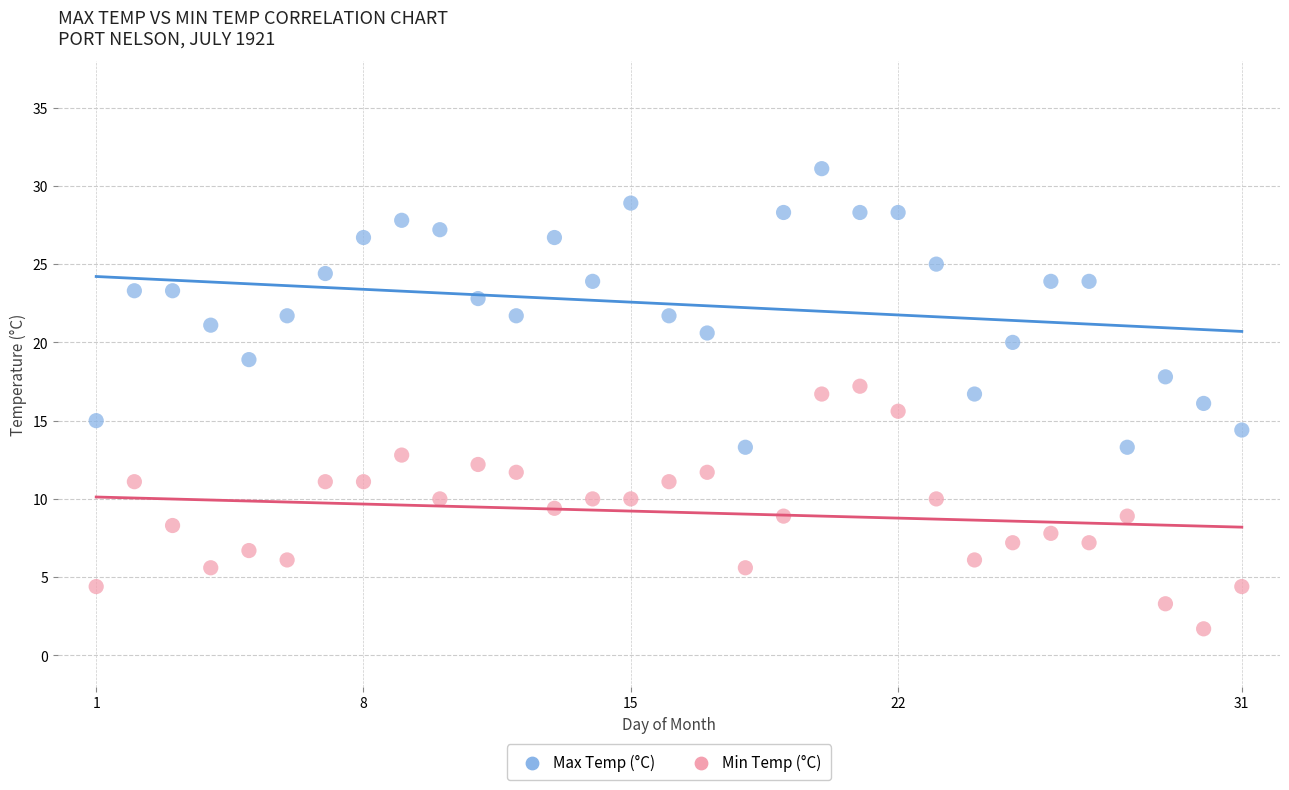

Across all data points, what is the range of Y values (max minus min)?

29.4